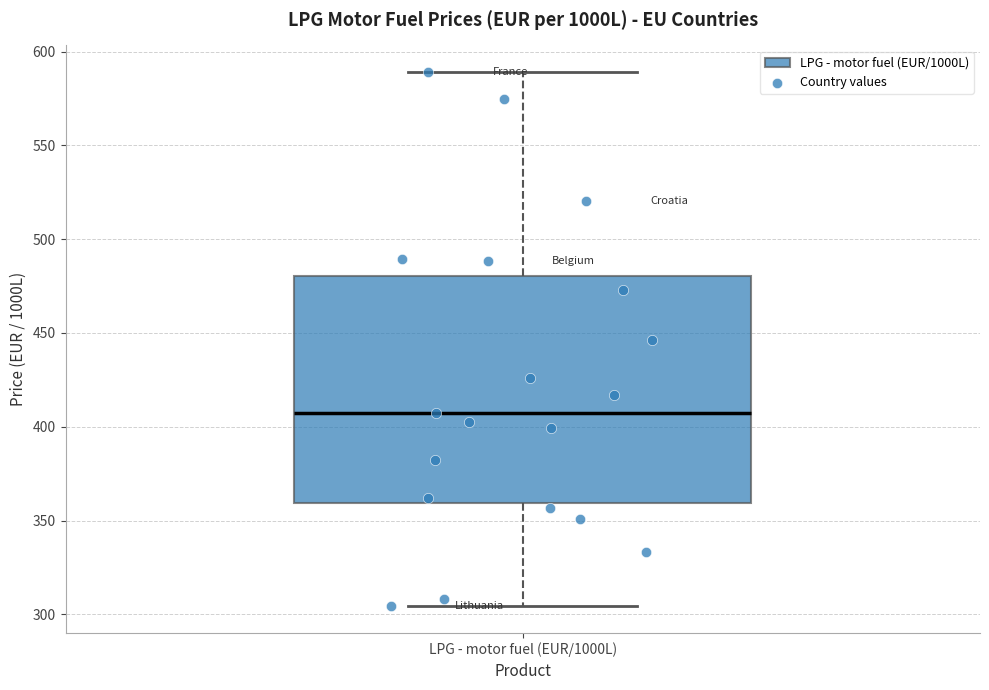

Where does the median line of the box for LPG - motor fuel (EUR/1000L) sit on the y-axis? The values are not printed on the chart, so give them approximately, as read against the axis.

405